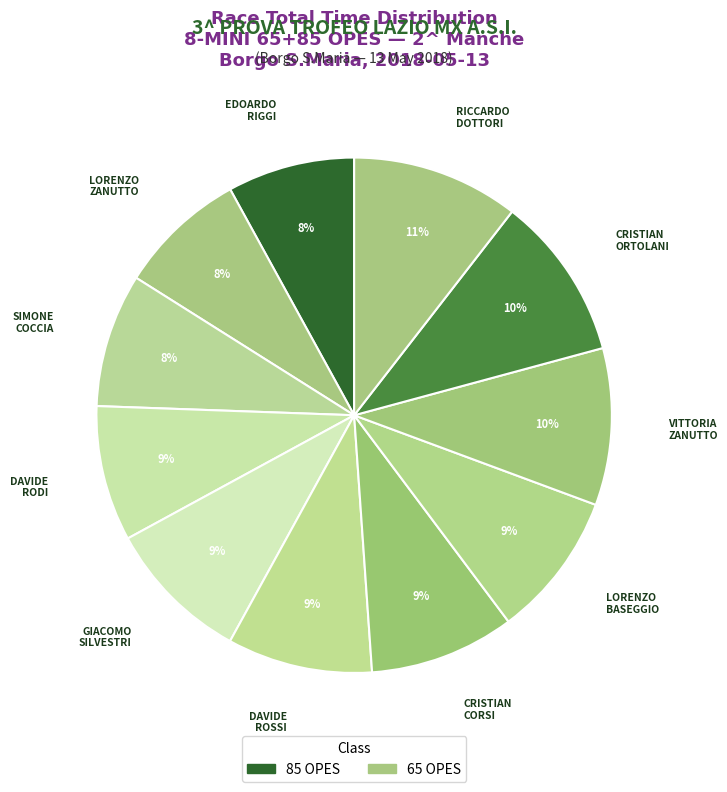

Is there a majority slice in this chart?

No